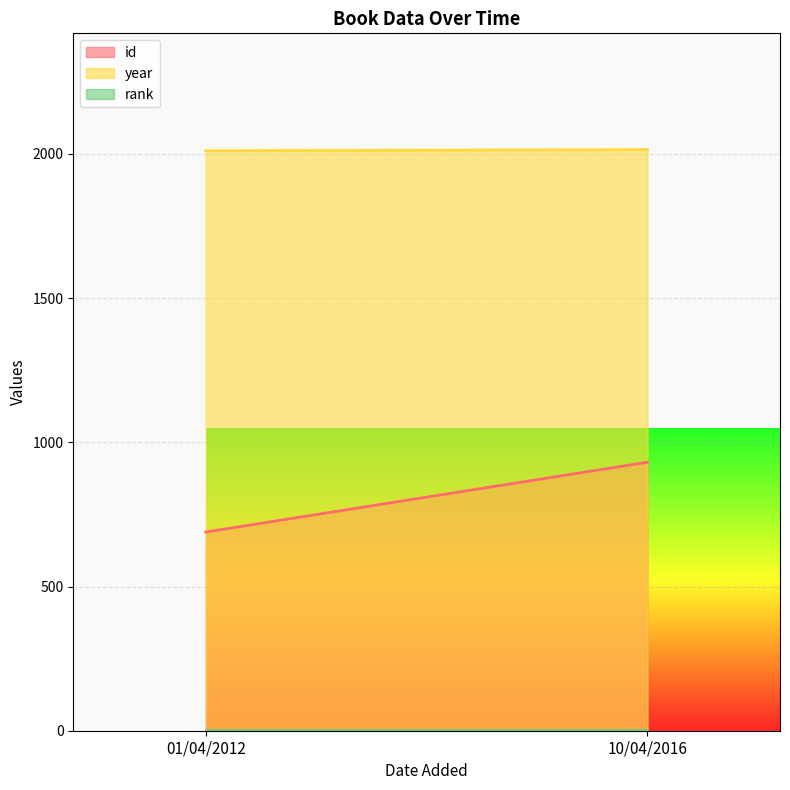

What is the lowest value of the rank series?

1